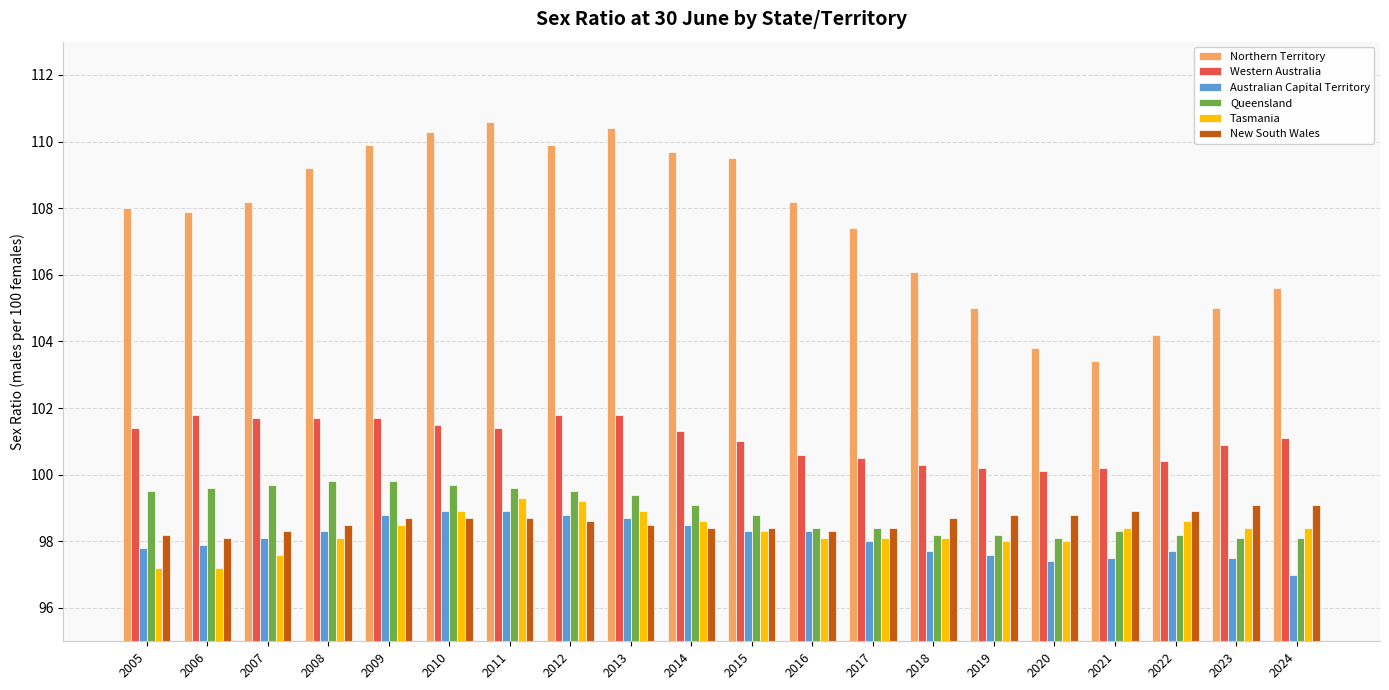

How many categories are shown in the chart?

20